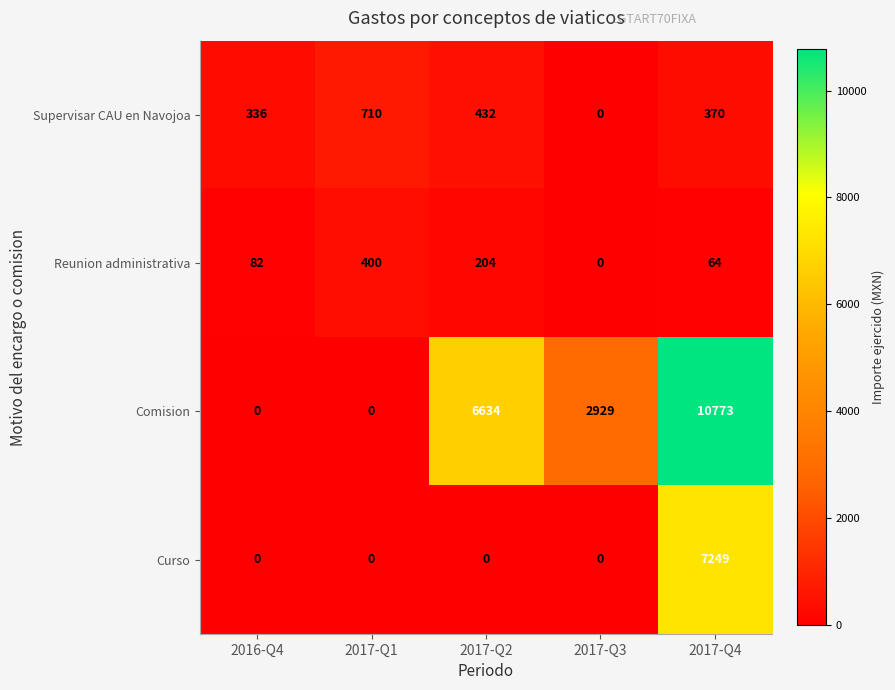

What is the total value across all series at 2016-Q4?

418